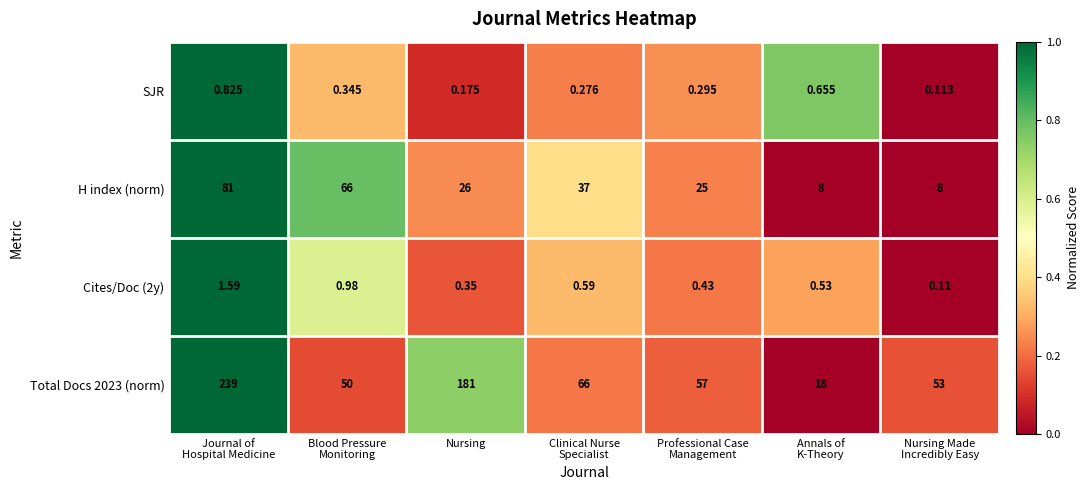

Which series changed the most between Blood Pressure
Monitoring and Nursing Made
Incredibly Easy?

H index (norm)